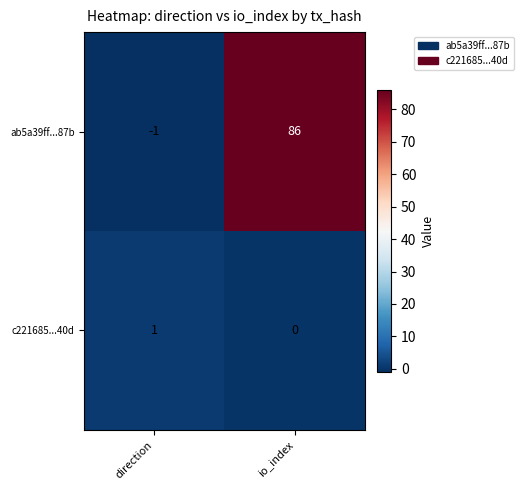

Is it true that c221685...40d equals 0 at io_index?

True